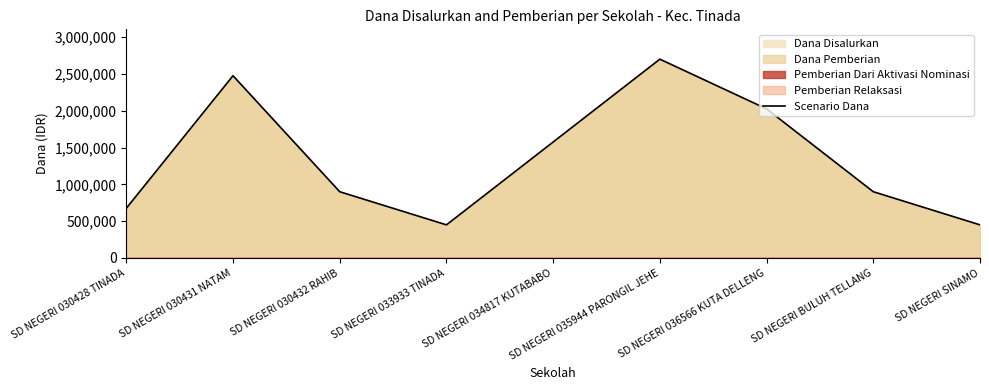

Between SD NEGERI 033933 TINADA and SD NEGERI SINAMO, which is larger?

SD NEGERI 033933 TINADA